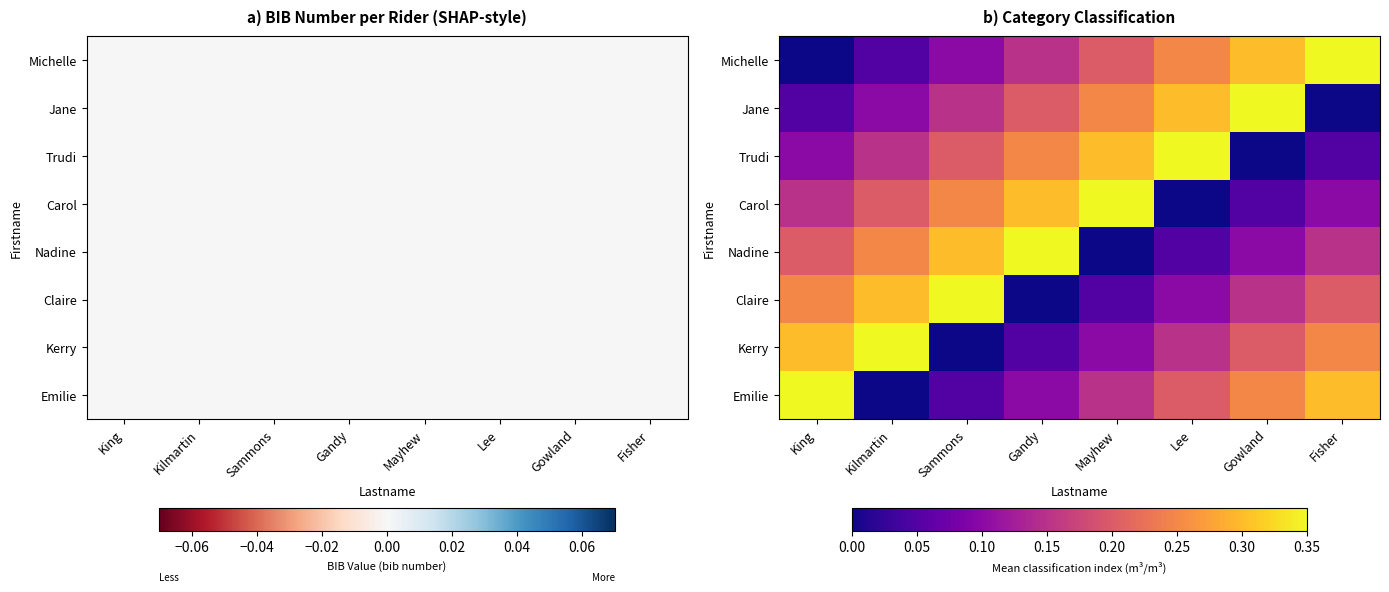

Which label corresponds to the largest value in the chart?

Fisher